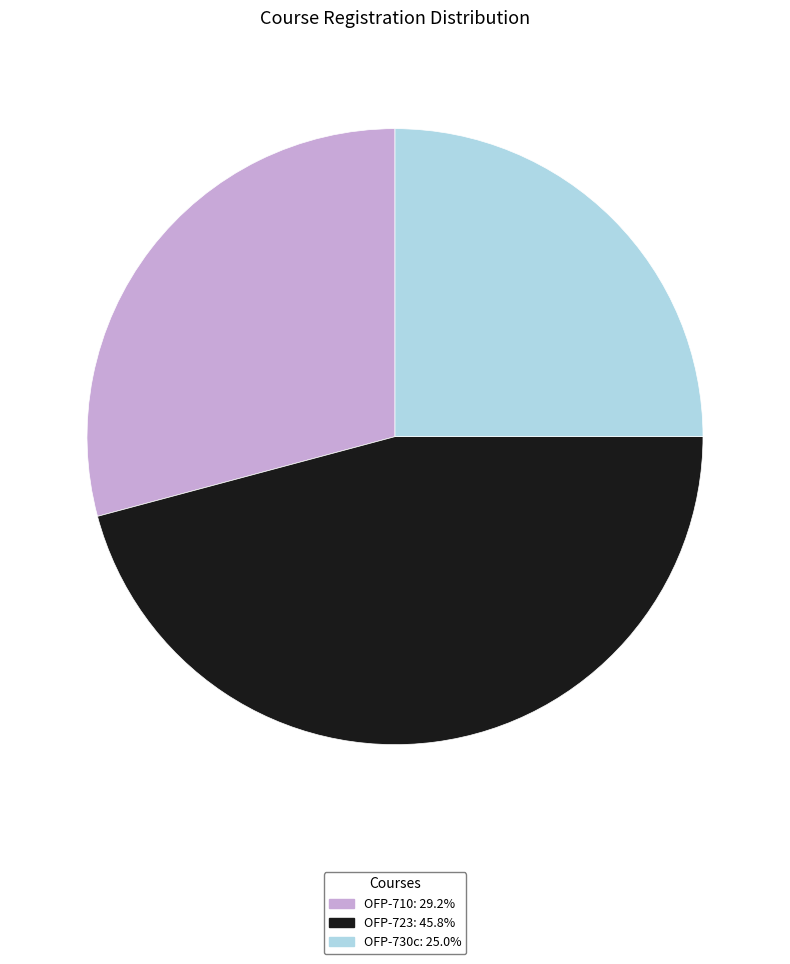

What is the ratio of the value at OFP-723 to the value at OFP-710?

1.6